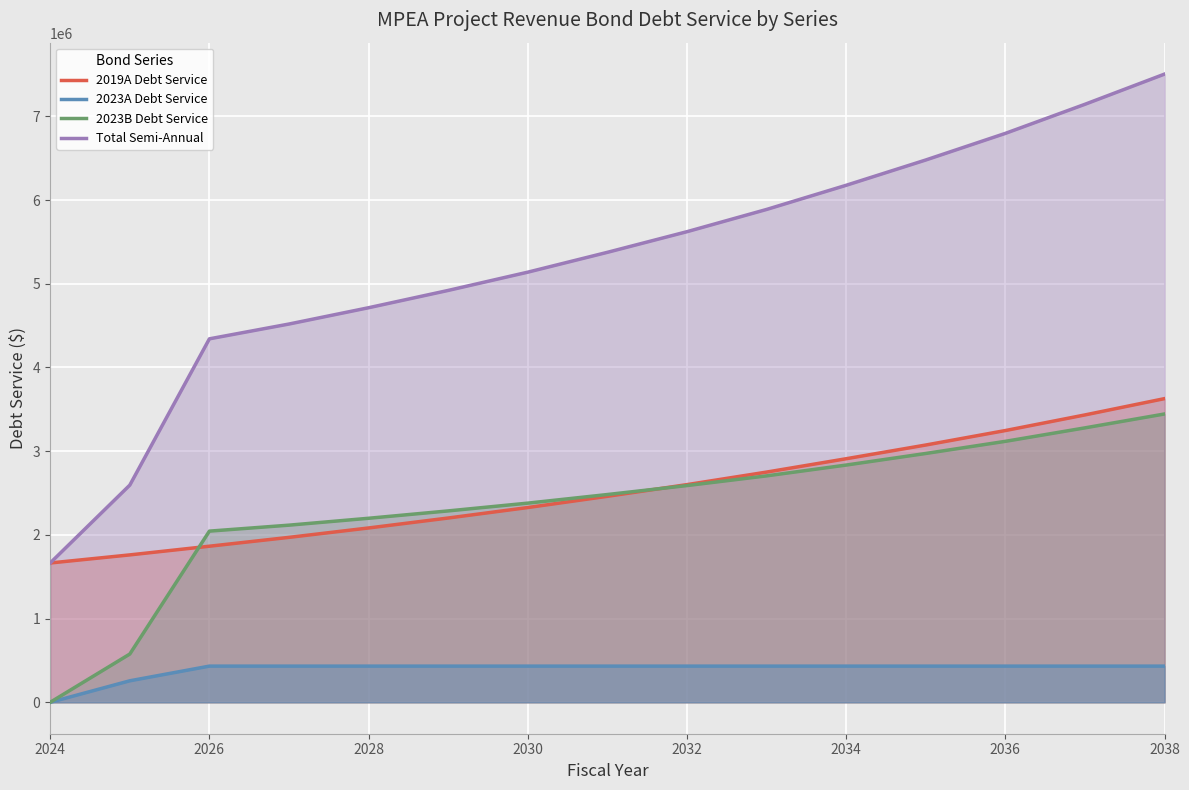

What is the difference between the highest and lowest values at 2026?

3909680.0